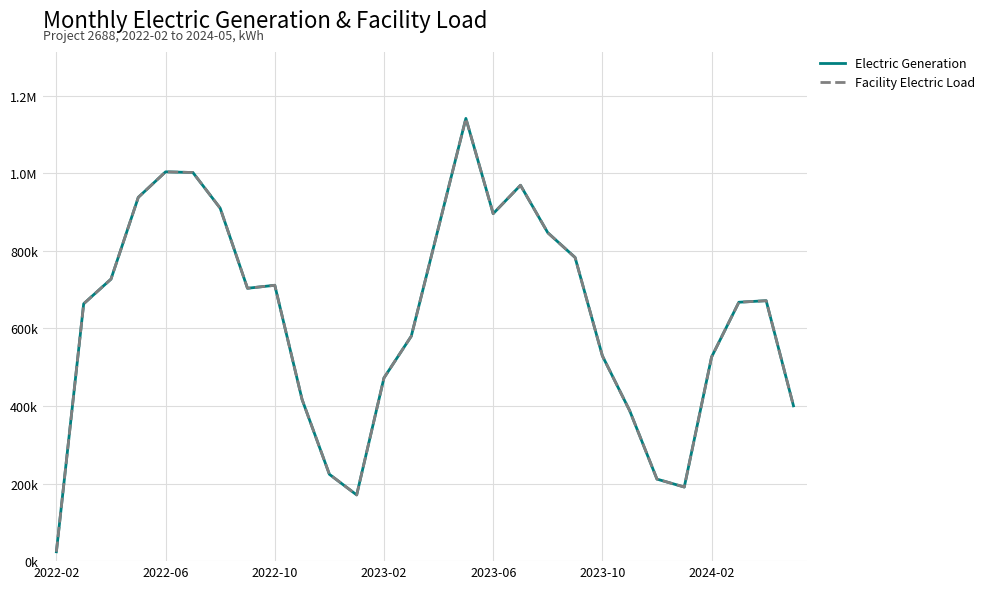

Is this an area chart (filled region under the line)?

No